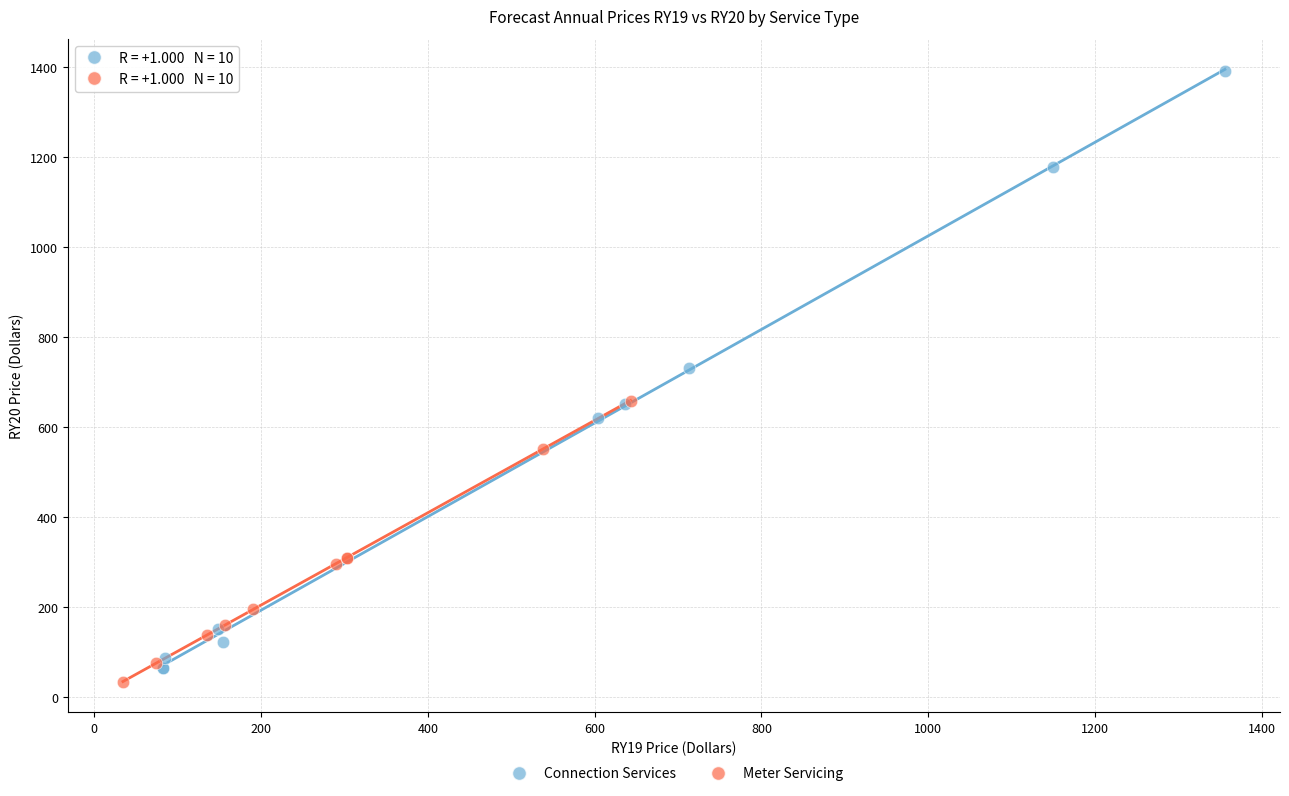

Which series has the widest spread of Y values?

Connection Services